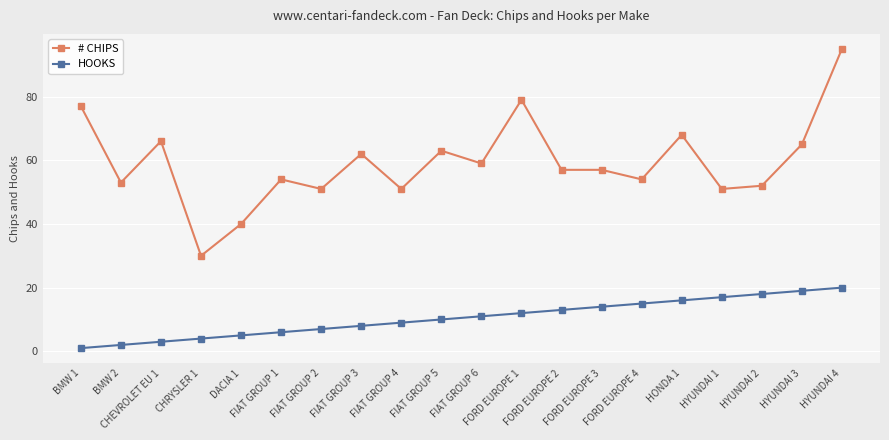

At how many categories does at least one series exceed 87?

1